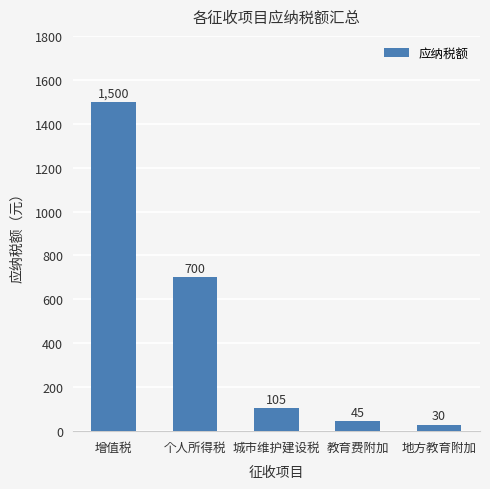

What is the greatest value displayed?

1500